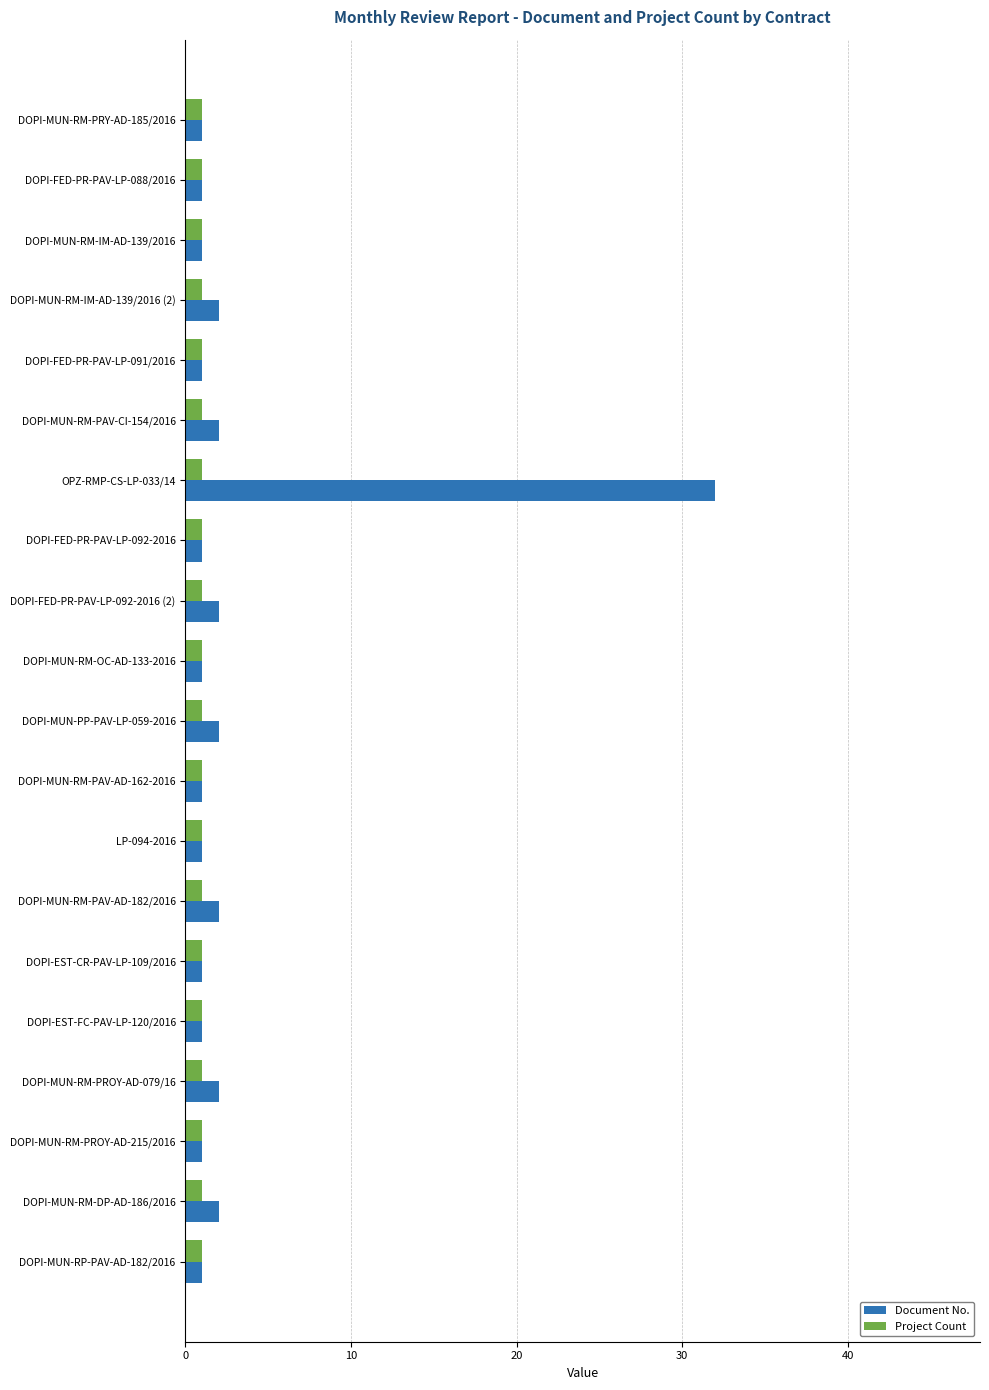

Rank the series by their maximum value, from lowest to highest.

Project Count, Document No.